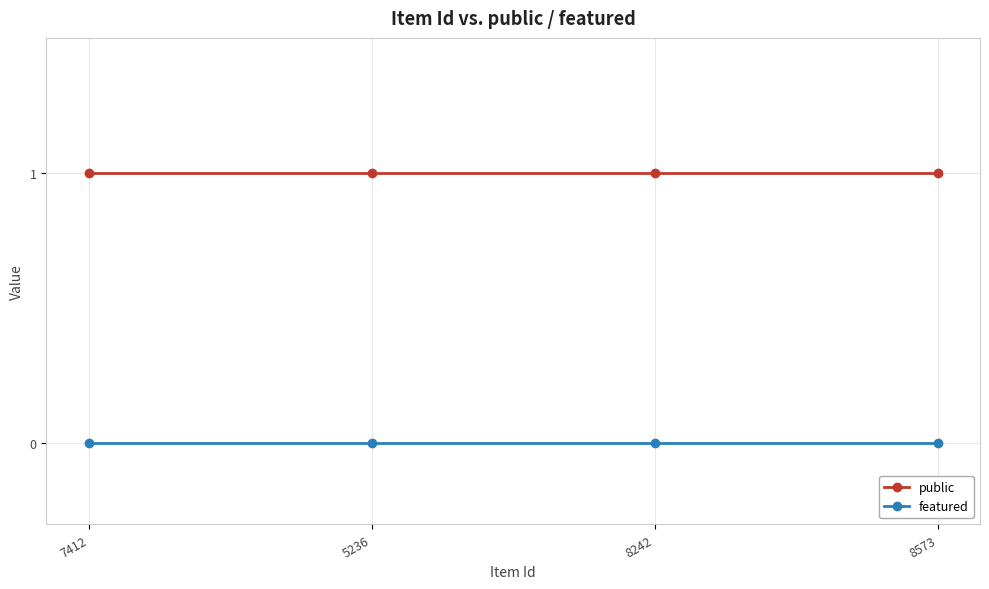

What is the maximum value shown in the chart?

1